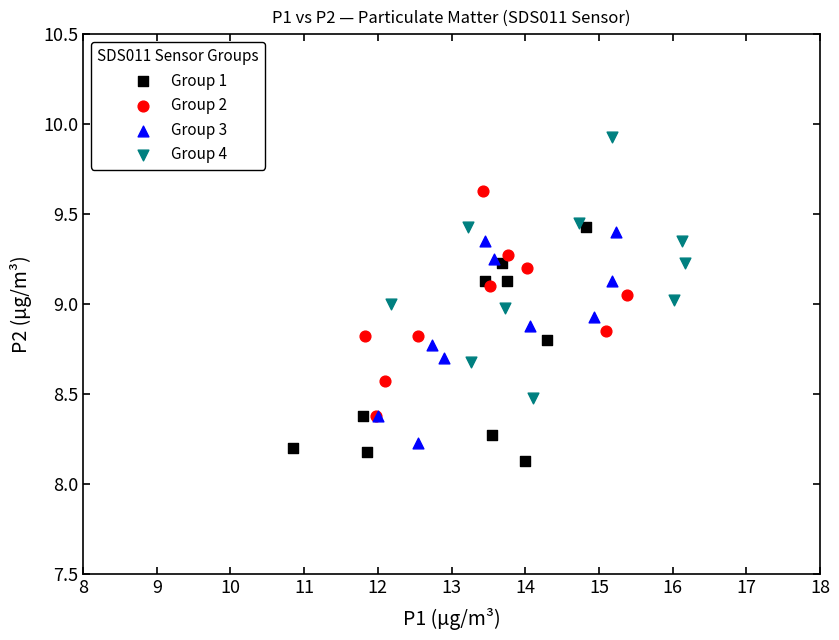

Which series reaches the maximum Y coordinate?

Group 4